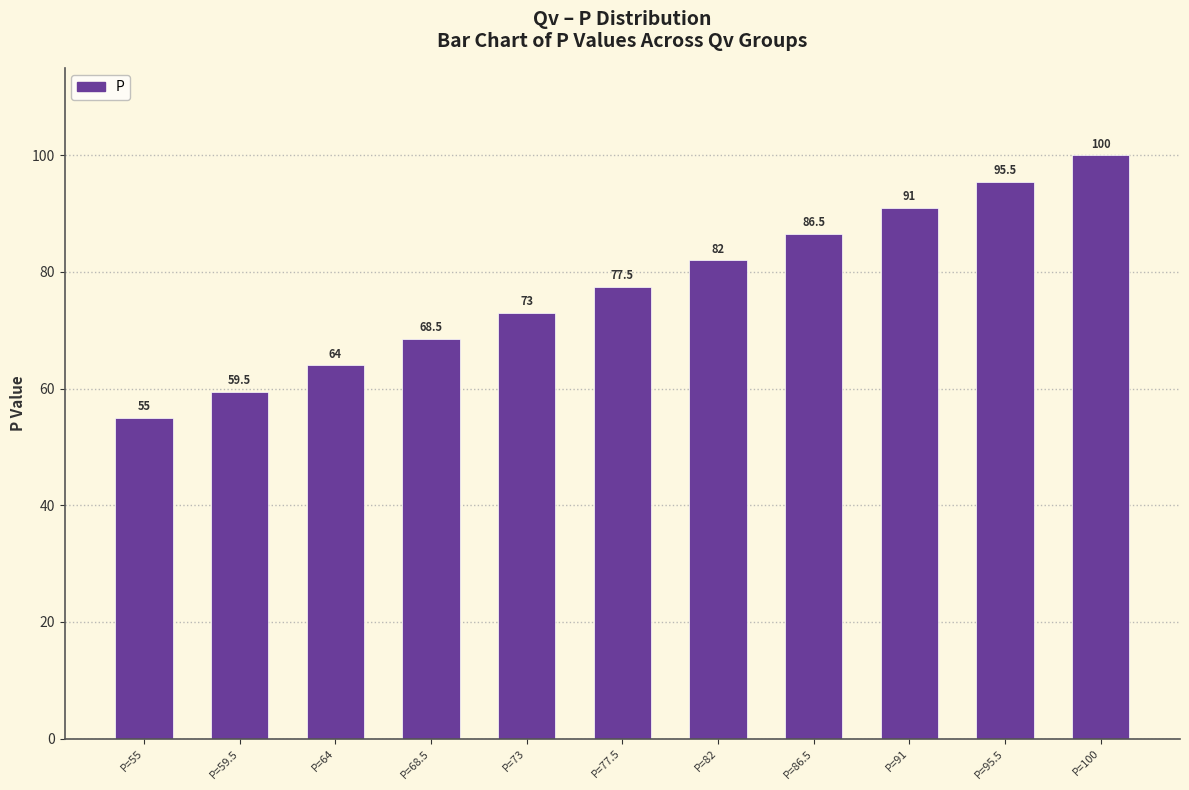

How many data points are above 77?

6